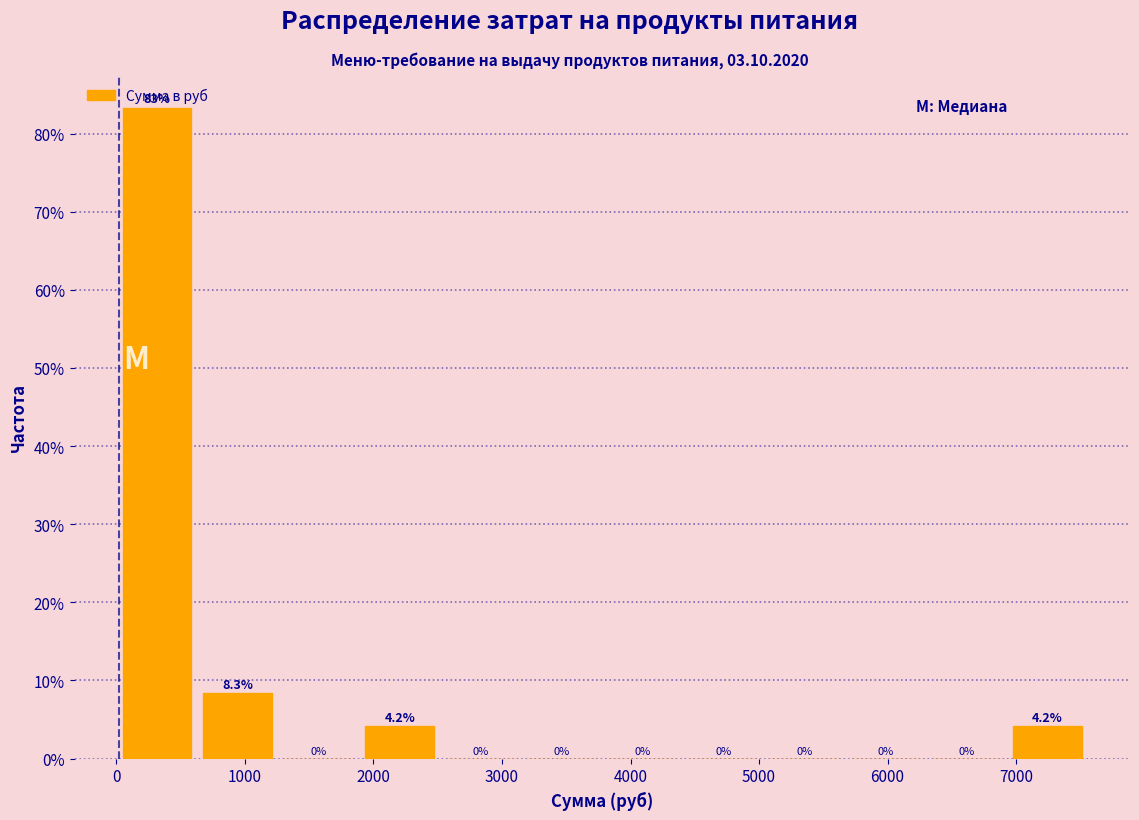

Over which range of the x-axis is the bar tallest?

0 to 630